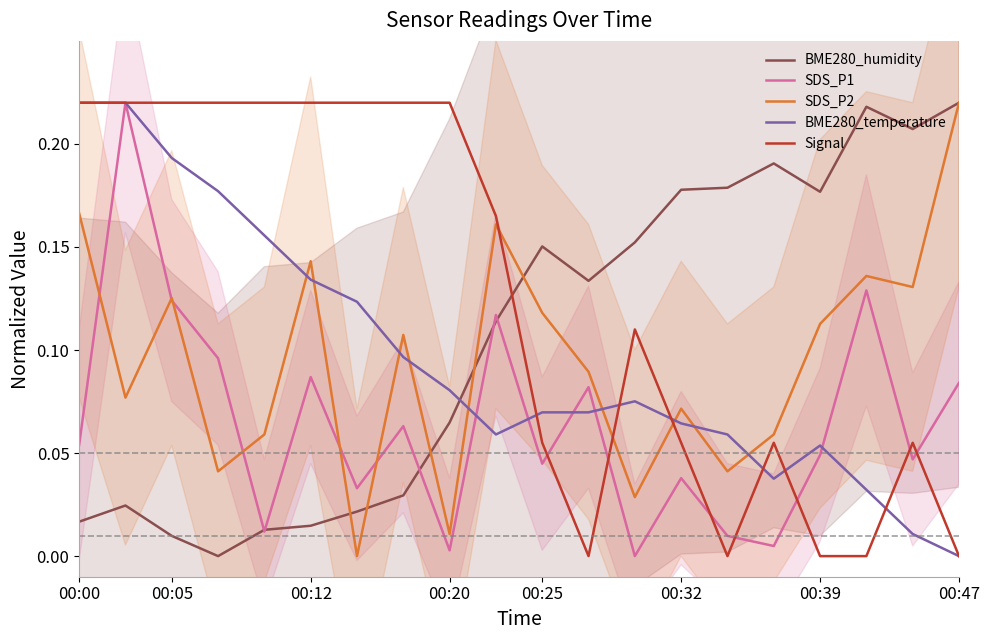

Reading left to right, list all the values displayed in this chart.

BME280_humidity: 0.0	0.0	0.0	0.0	0.0	0.0	0.0	0.0	0.1	0.1	0.2	0.1	0.2	0.2	0.2	0.2	0.2	0.2	0.2	0.2
SDS_P1: 0.1	0.2	0.1	0.1	0.0	0.1	0.0	0.1	0.0	0.1	0.0	0.1	0.0	0.0	0.0	0.0	0.0	0.1	0.0	0.1
SDS_P2: 0.2	0.1	0.1	0.0	0.1	0.1	0.0	0.1	0.0	0.2	0.1	0.1	0.0	0.1	0.0	0.1	0.1	0.1	0.1	0.2
BME280_temperature: 0.2	0.2	0.2	0.2	0.2	0.1	0.1	0.1	0.1	0.1	0.1	0.1	0.1	0.1	0.1	0.0	0.1	0.0	0.0	0.0
Signal: 0.2	0.2	0.2	0.2	0.2	0.2	0.2	0.2	0.2	0.2	0.1	0.0	0.1	0.1	0.0	0.1	0.0	0.0	0.1	0.0